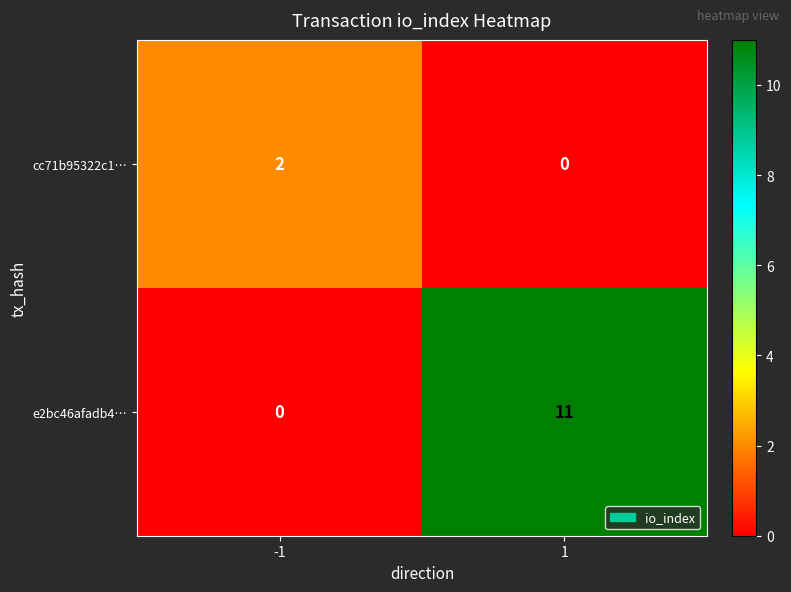

List the series in order of their overall mean, highest first.

e2bc46afadb4…, cc71b95322c1…